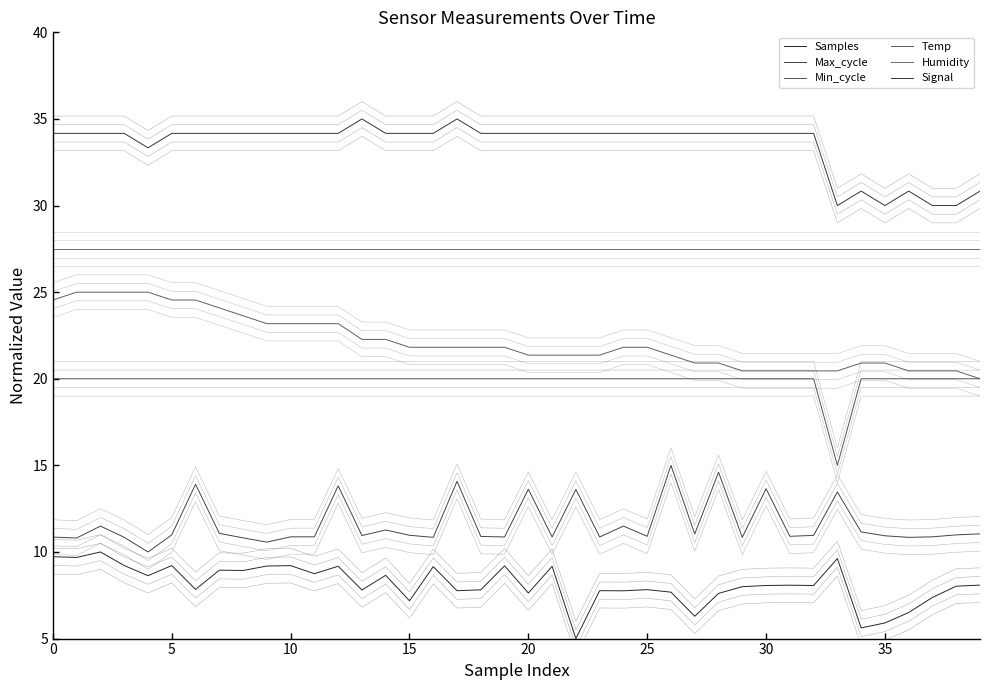

What value does the Min_cycle series have at 10?

20.0